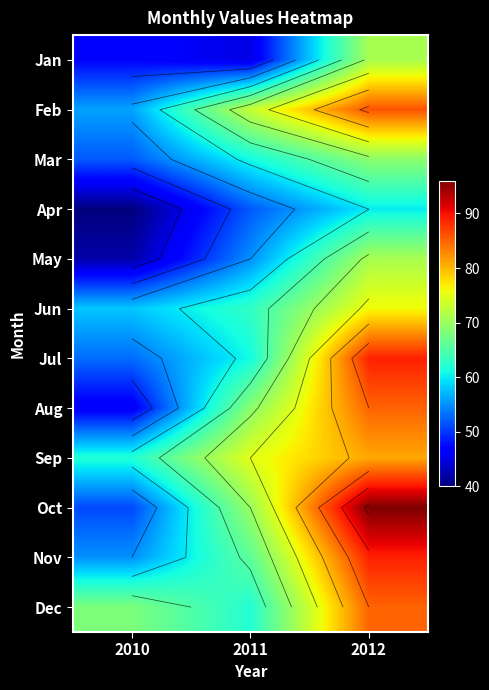

How many series are shown in this chart?

12